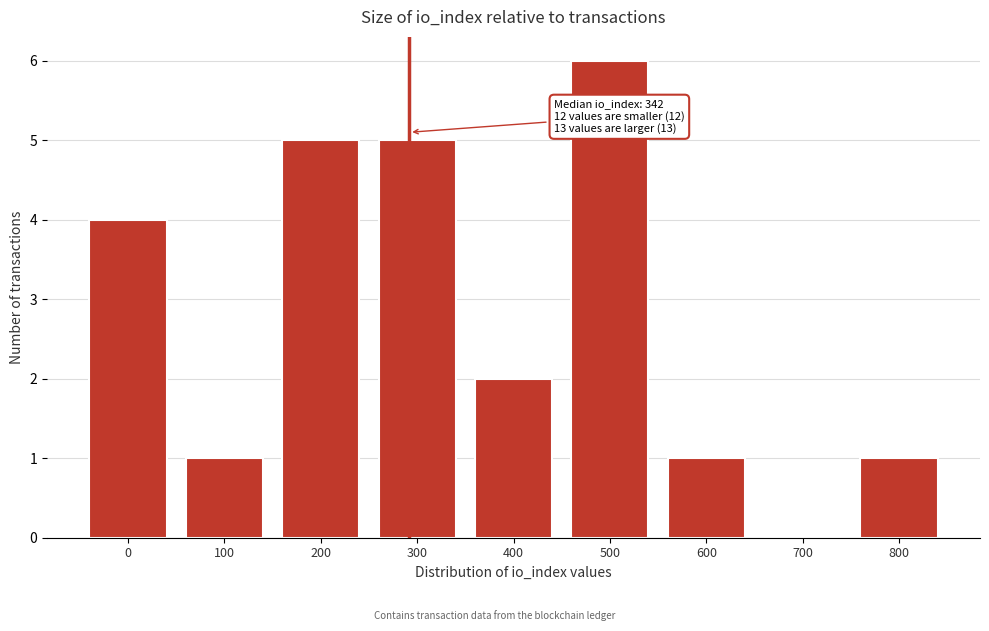

Reading left to right, list all the values displayed in this chart.

0=4	100=1	200=5	300=5	400=2	500=6	600=1	700=0	800=1